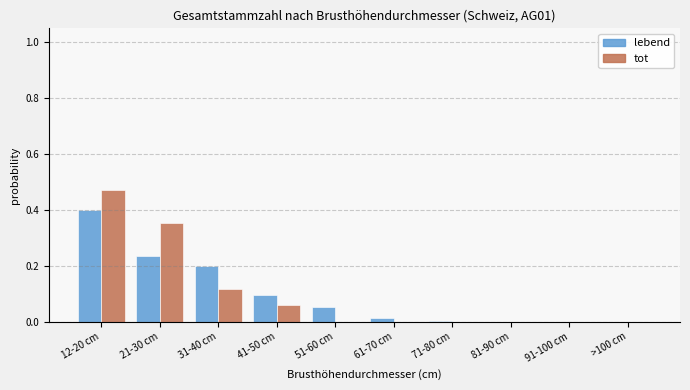

True or false: tot has a value of 0.0 at 91-100 cm.

True